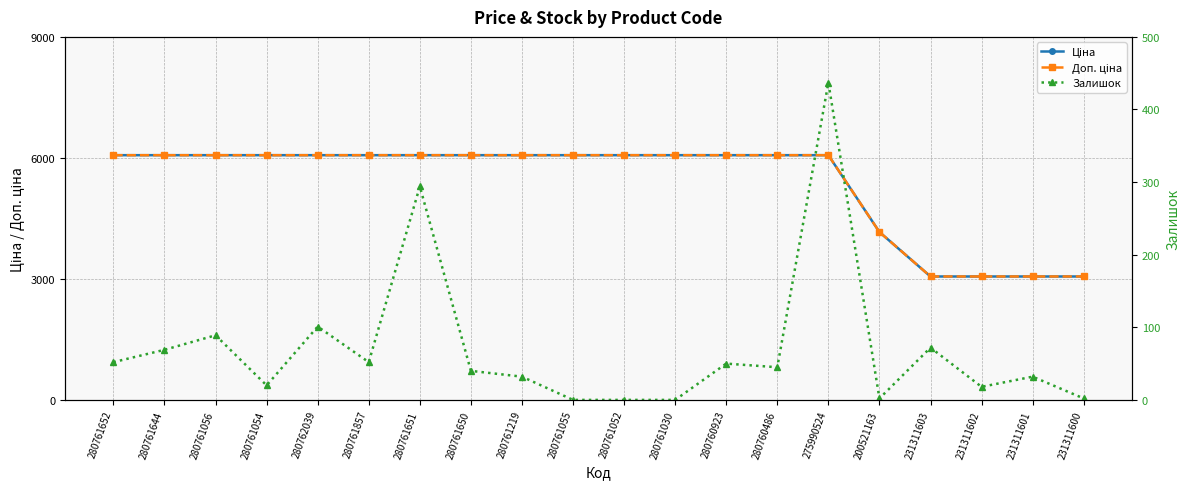

How many positive values does the Залишок series have?

17